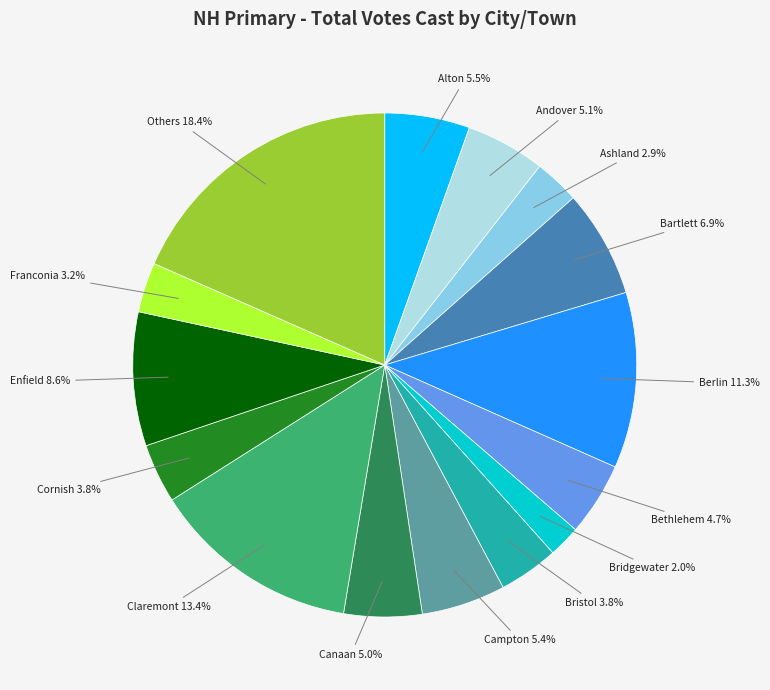

Is there a majority slice in this chart?

No